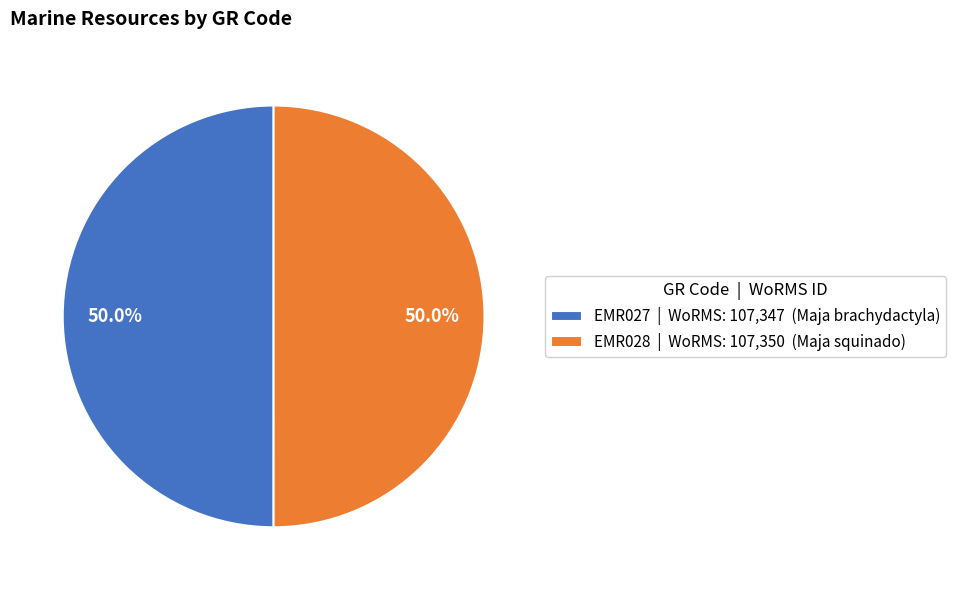

What portion of the pie excludes EMR027 | WoRMS: 107,347 (Maja brachydactyla)?

50.0%